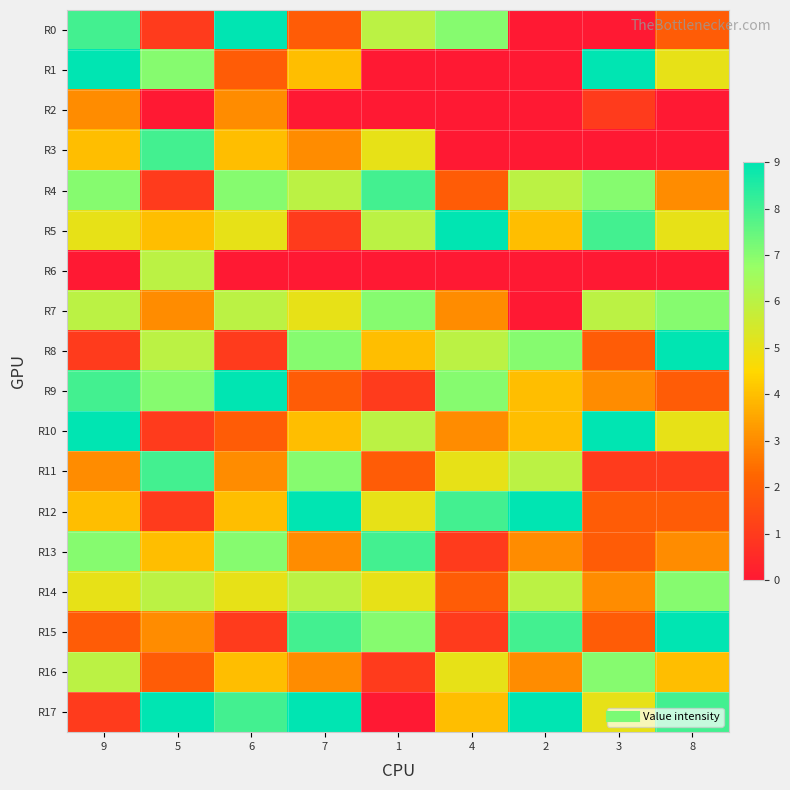

Between 7 and 8, which series saw the biggest shift?

R12